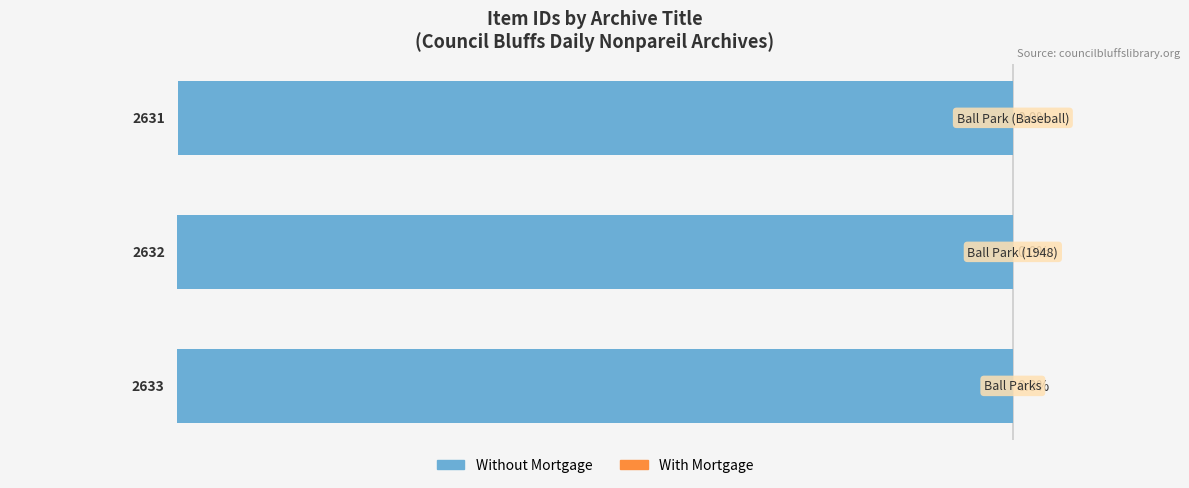

How many bars are there in total?

3